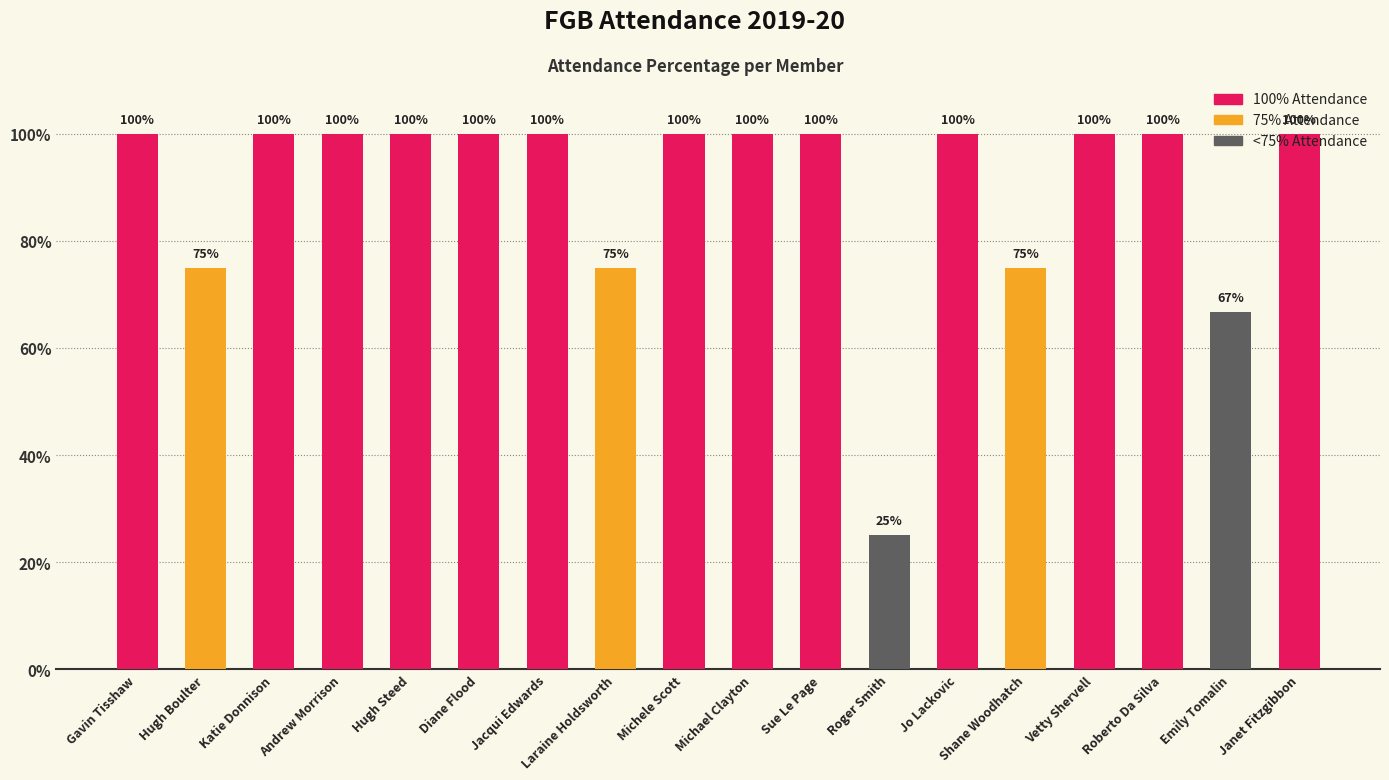

True or false: the data shows 100.0 at Katie Donnison.

True